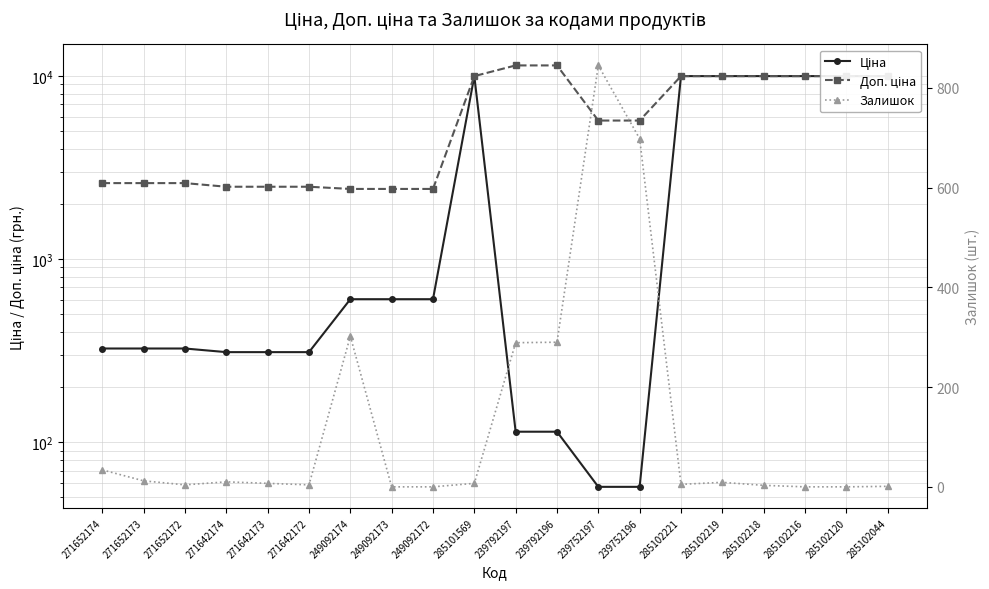

True or false: Залишок has more than 1 points higher than both neighbors.

True